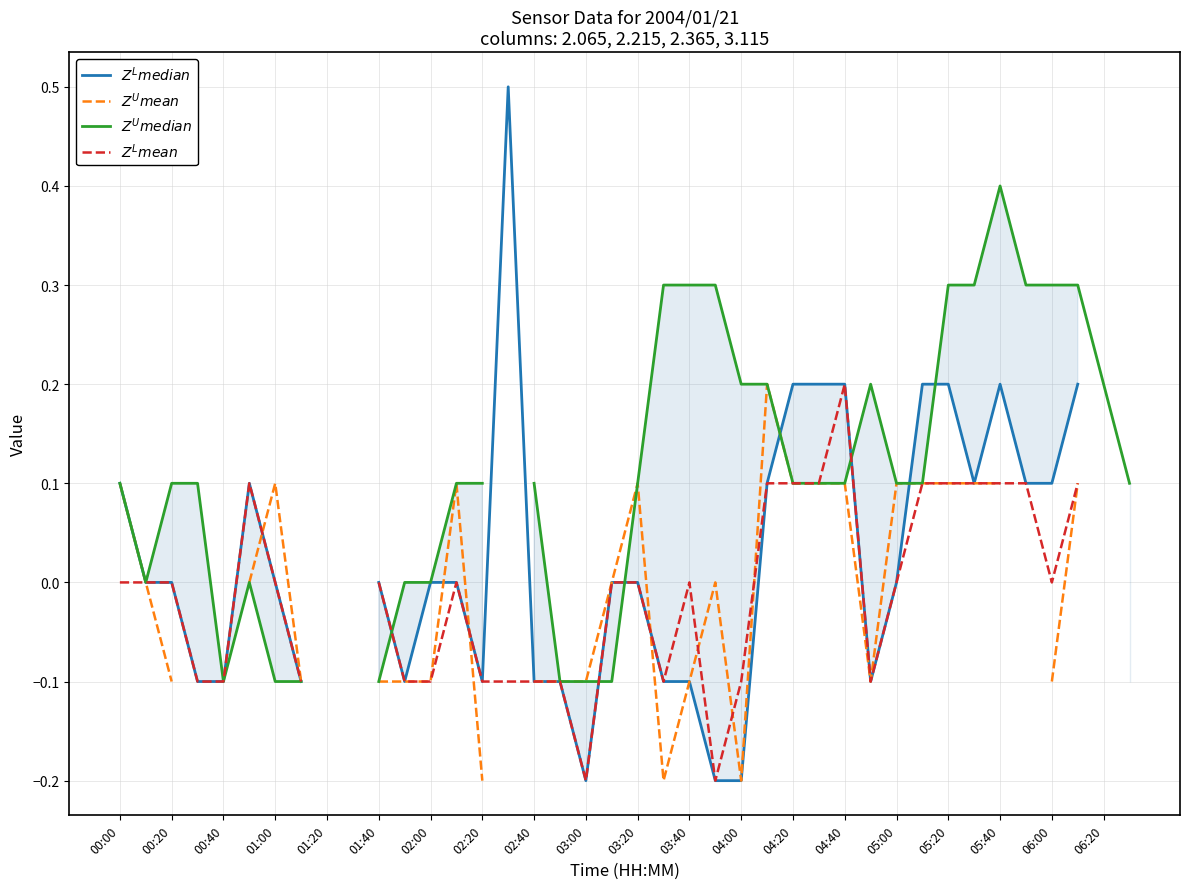

True or false: $Z^{L}mean$ and $Z^{L}median$ cross at least once.

False